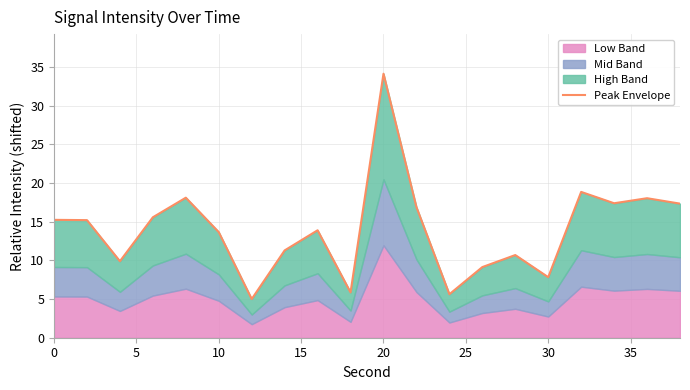

Reading right to left, what are all the values shown in this chart?

17.3	18.0	17.4	18.8	7.8	10.7	9.1	5.6	16.9	34.1	5.9	13.9	11.3	5.0	13.6	18.1	15.6	9.9	15.2	15.2